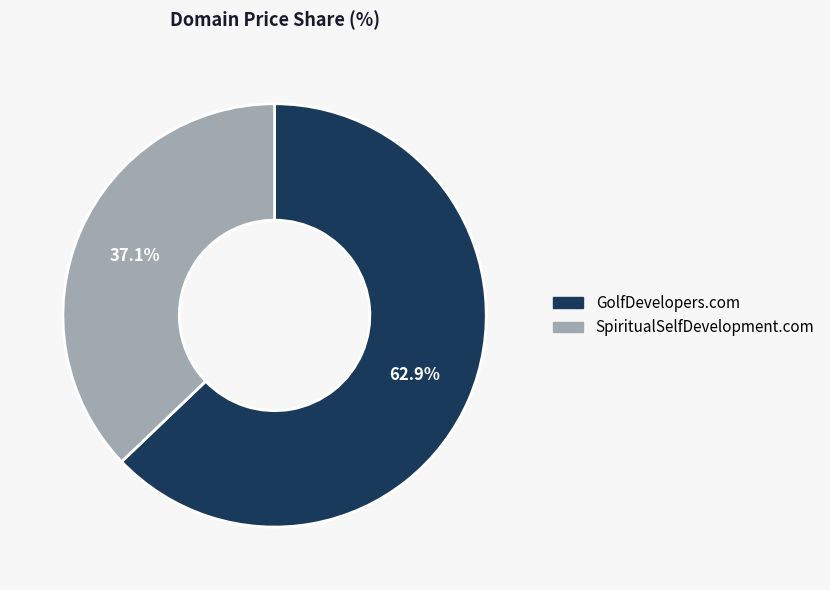

How many segments does this pie chart have?

2